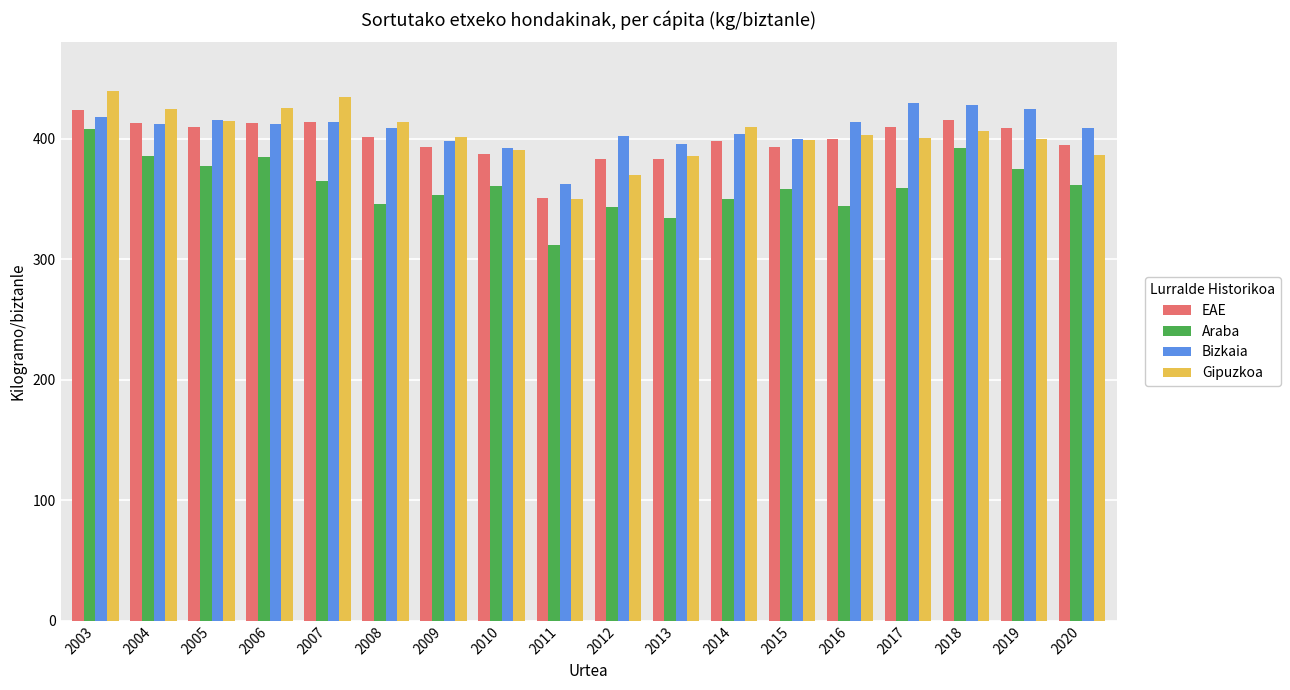

What is the smallest value displayed?

311.7